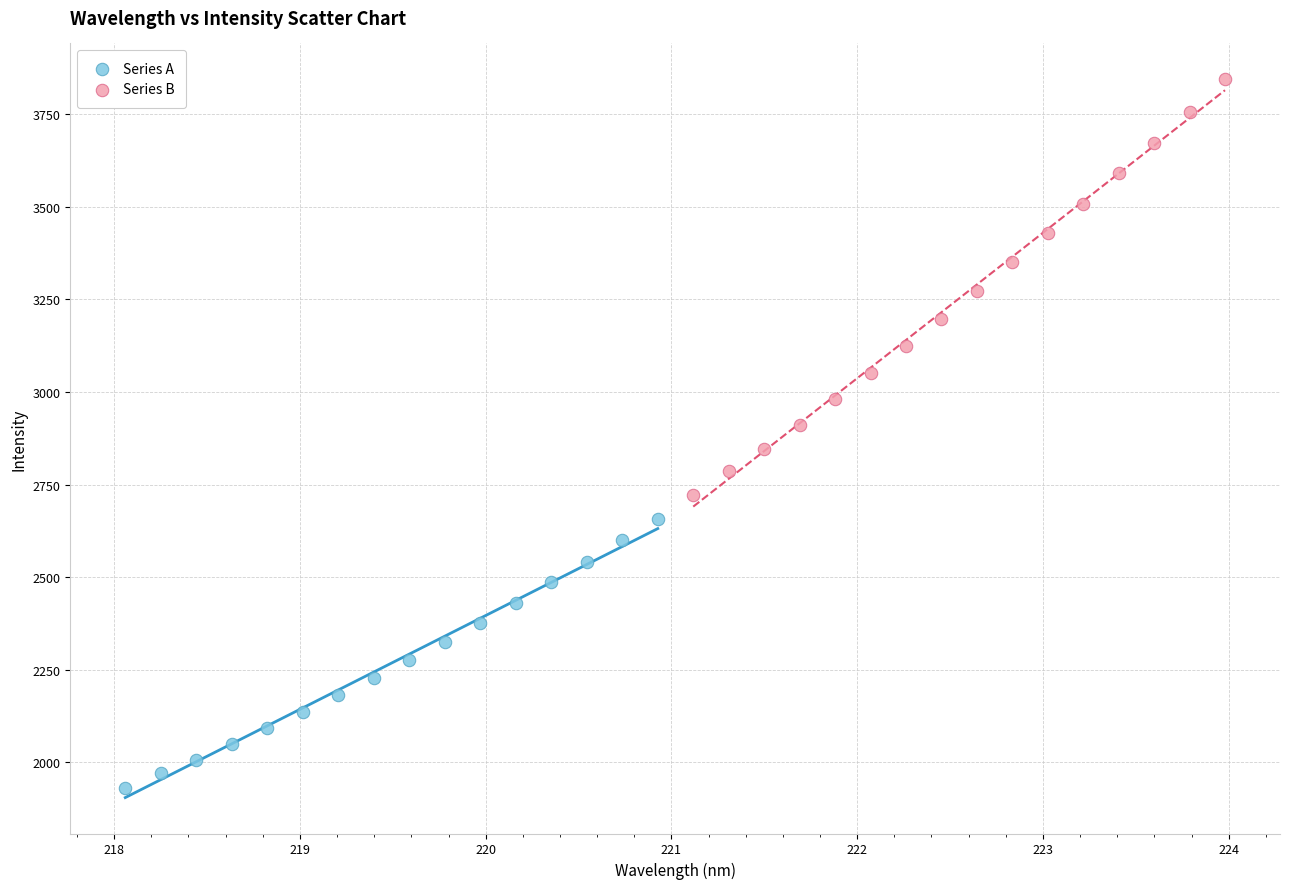

Which series has the largest Y range (max minus min)?

Series B